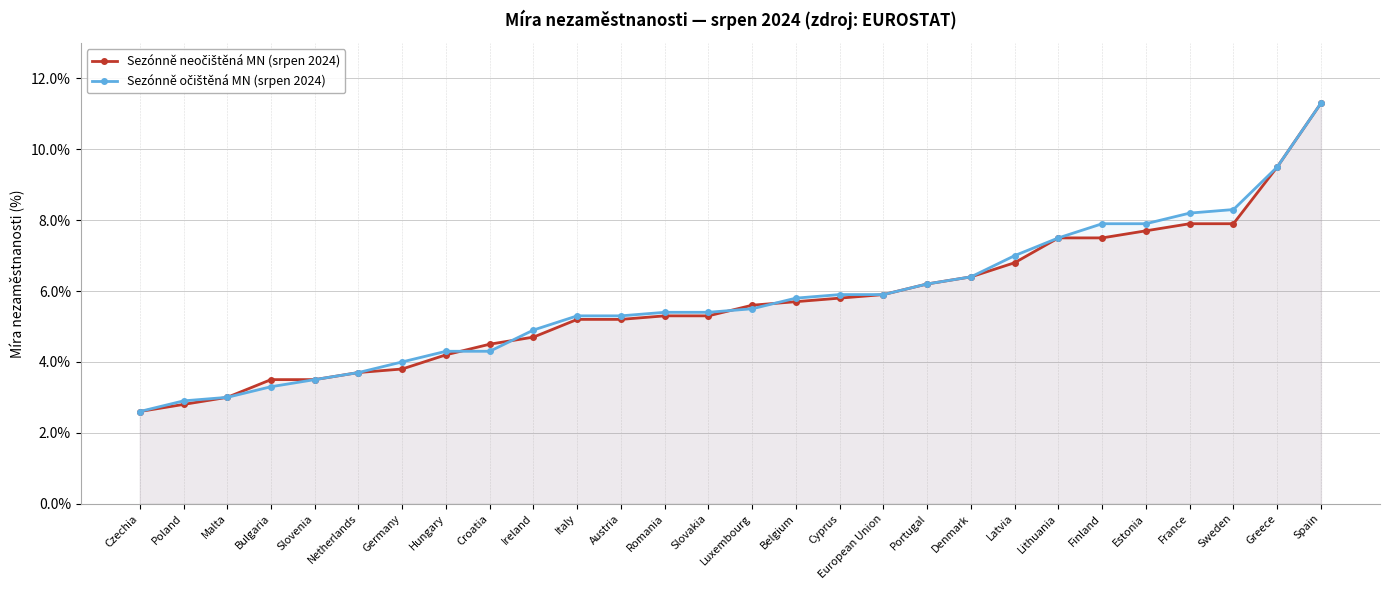

Rank the series at Romania from highest to lowest value.

Sezónně očištěná MN (srpen 2024), Sezónně neočištěná MN (srpen 2024)